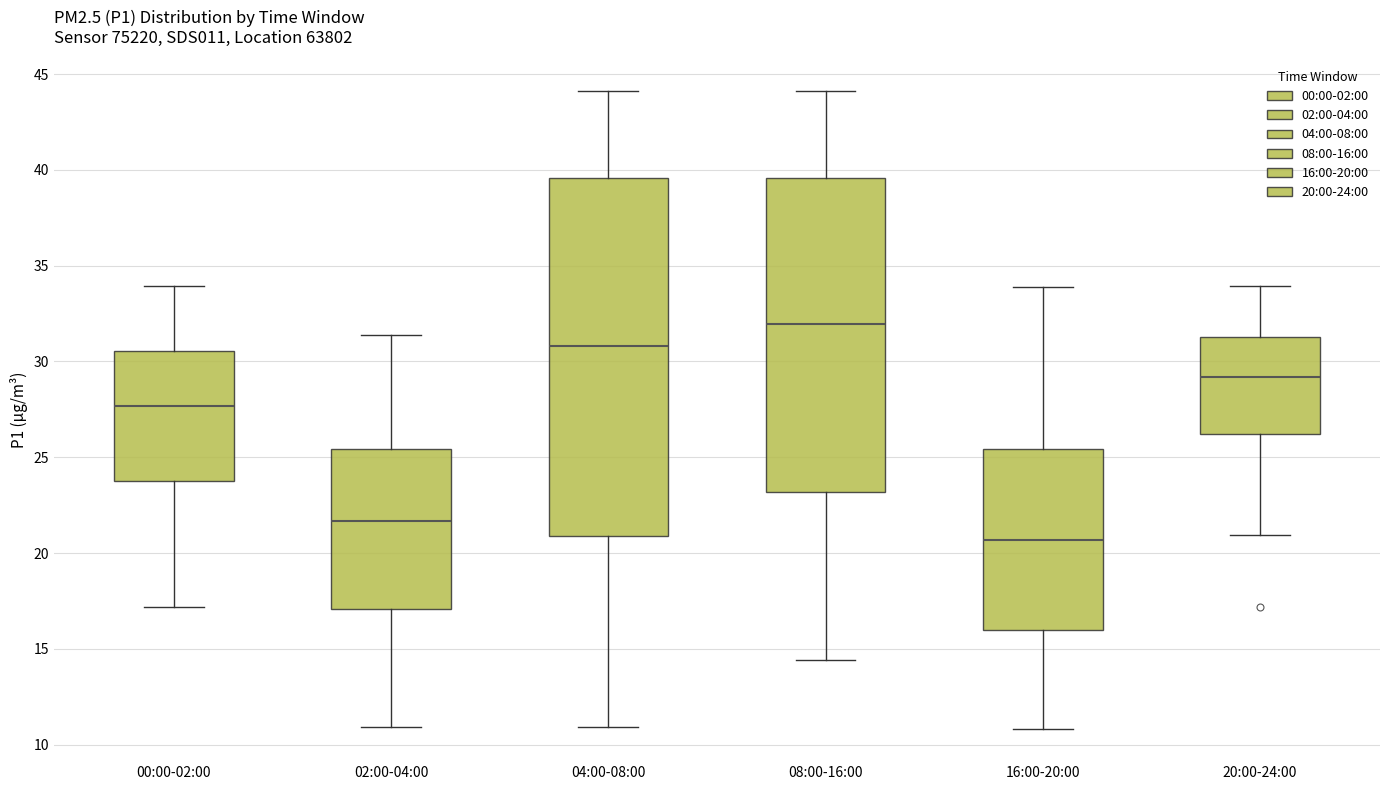

Which box's median line is the highest?

08:00-16:00